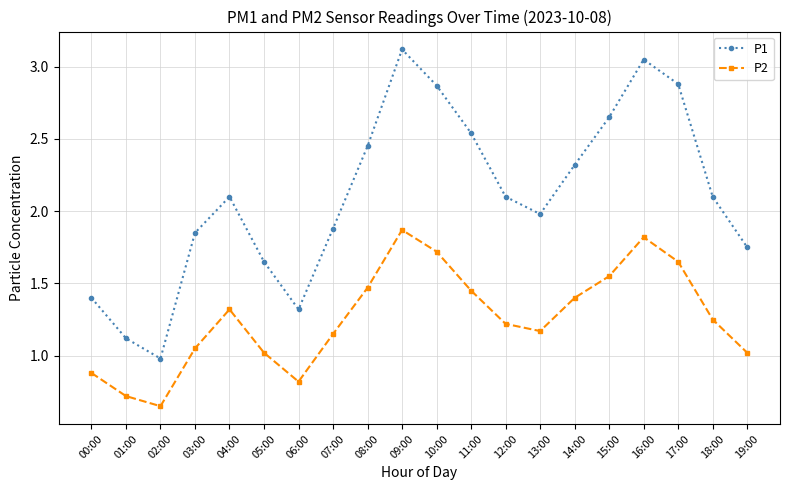

At which category does P2 reach its first local valley?

02:00